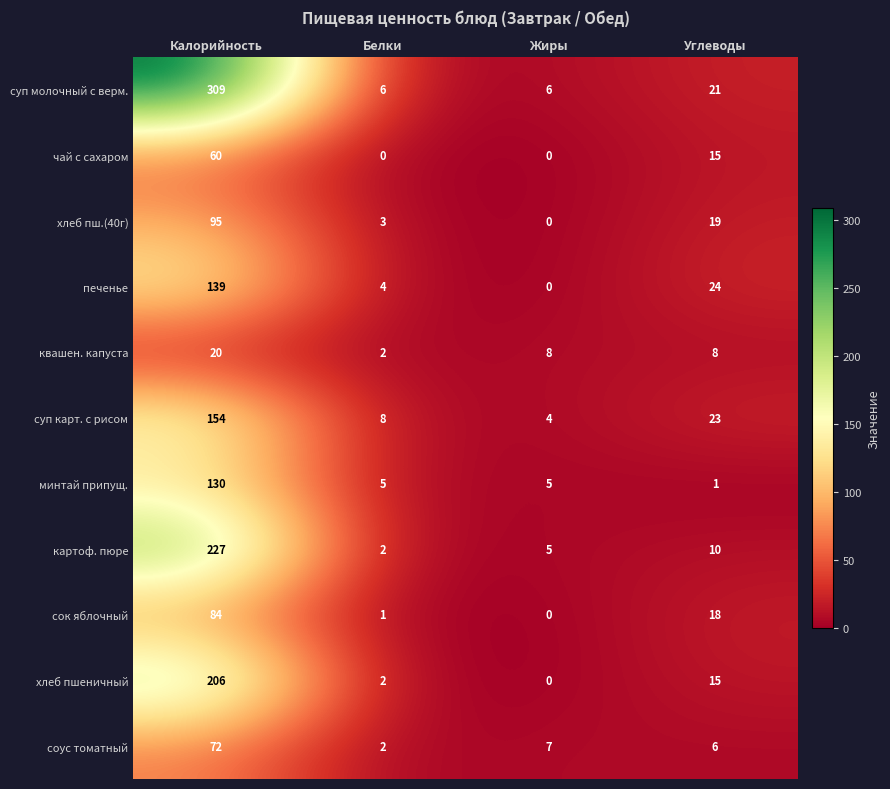

What is the difference between the maximum and minimum values in the сок яблочный series?

84